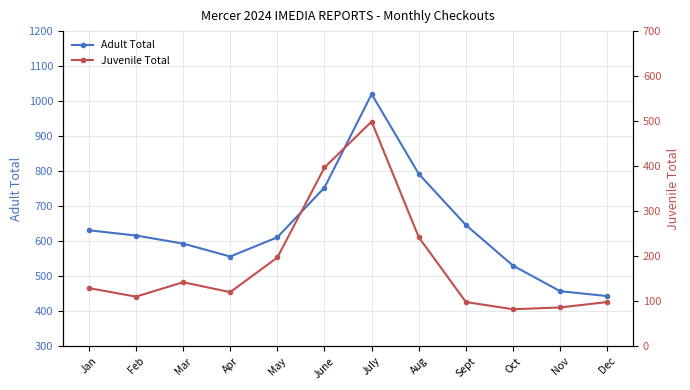

True or false: Juvenile Total and Adult Total cross at least once.

False